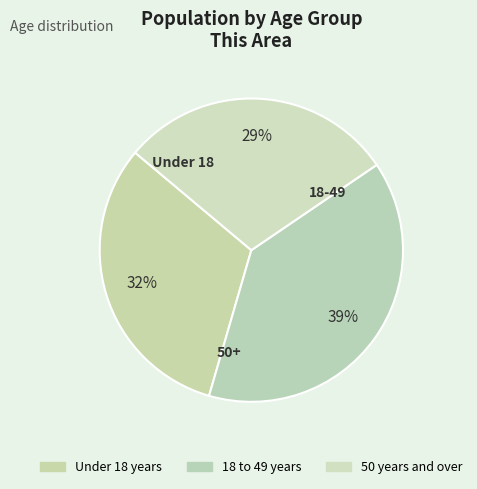

Count the number of slices in the pie.

3